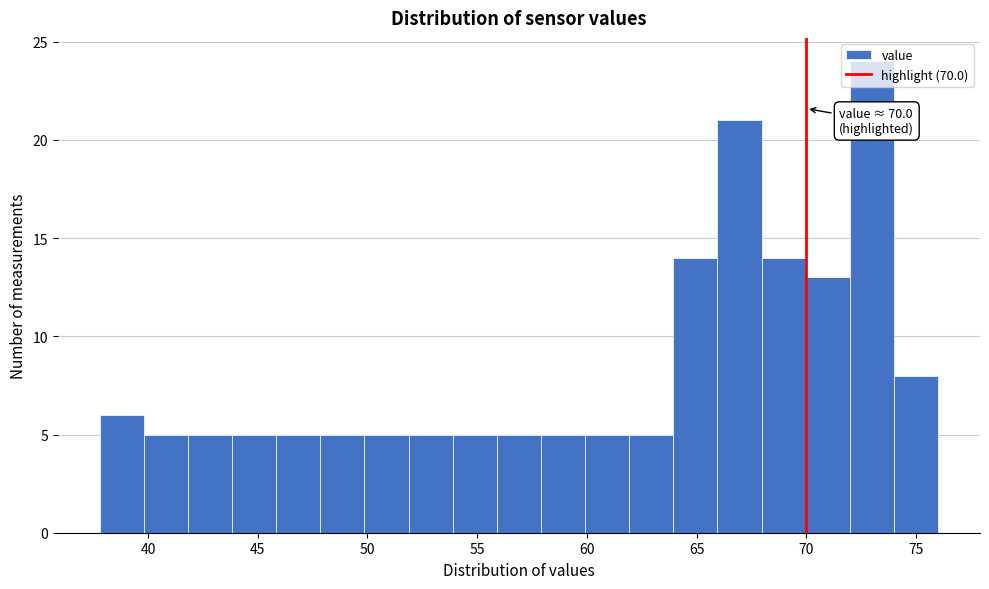

Which range on the x-axis has the tallest bar?

72 to 74